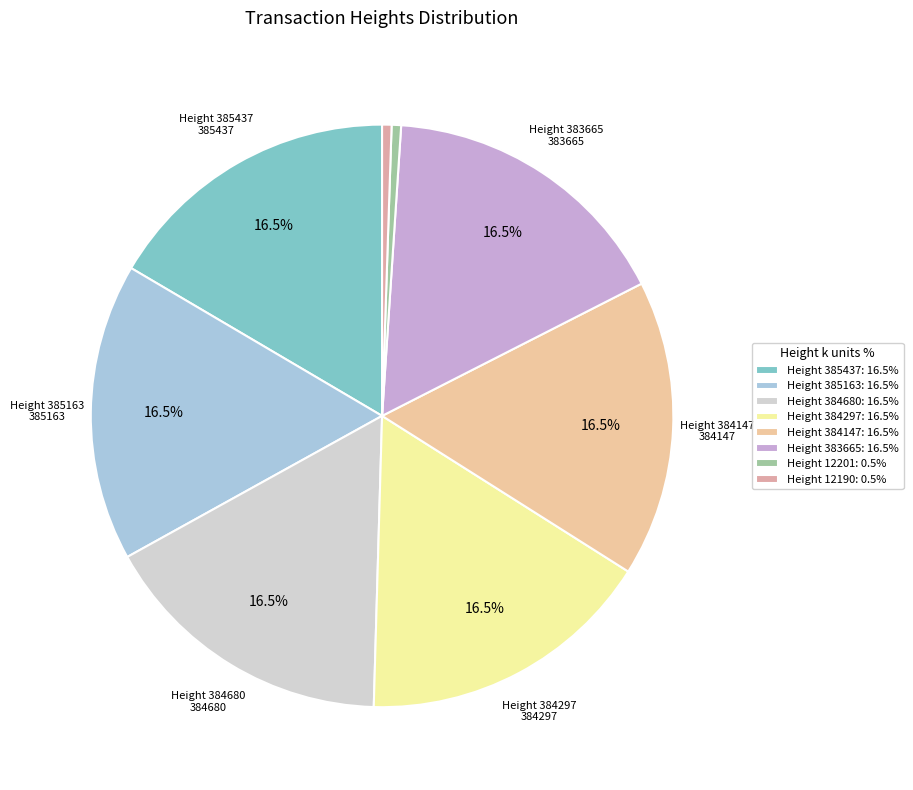

To the nearest percent, what percentage of the pie is Height 385163?

17%